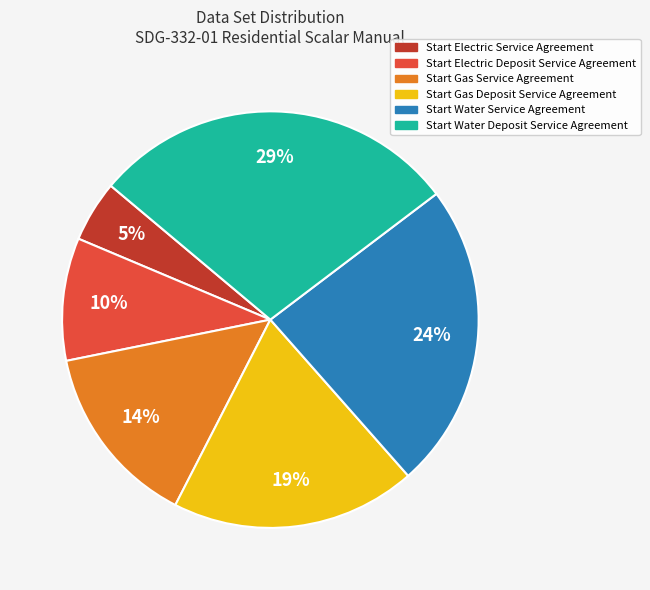

True or false: Start Water Service Agreement accounts for 24% of the total.

True